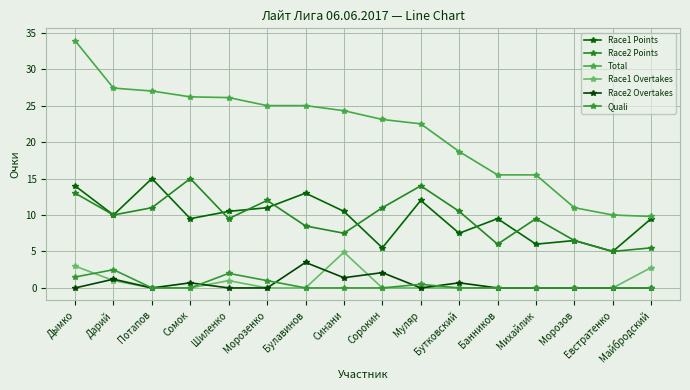

What position from the right is Морозенко?

11